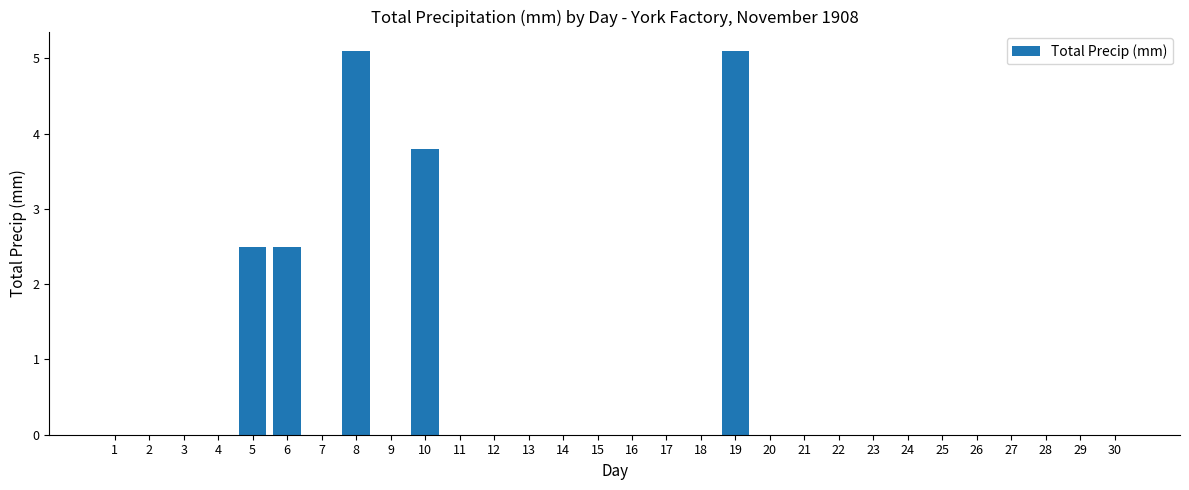

Reading left to right, extract all data points from this chart.

0.0	0.0	0.0	0.0	2.5	2.5	0.0	5.1	0.0	3.8	0.0	0.0	0.0	0.0	0.0	0.0	0.0	0.0	5.1	0.0	0.0	0.0	0.0	0.0	0.0	0.0	0.0	0.0	0.0	0.0